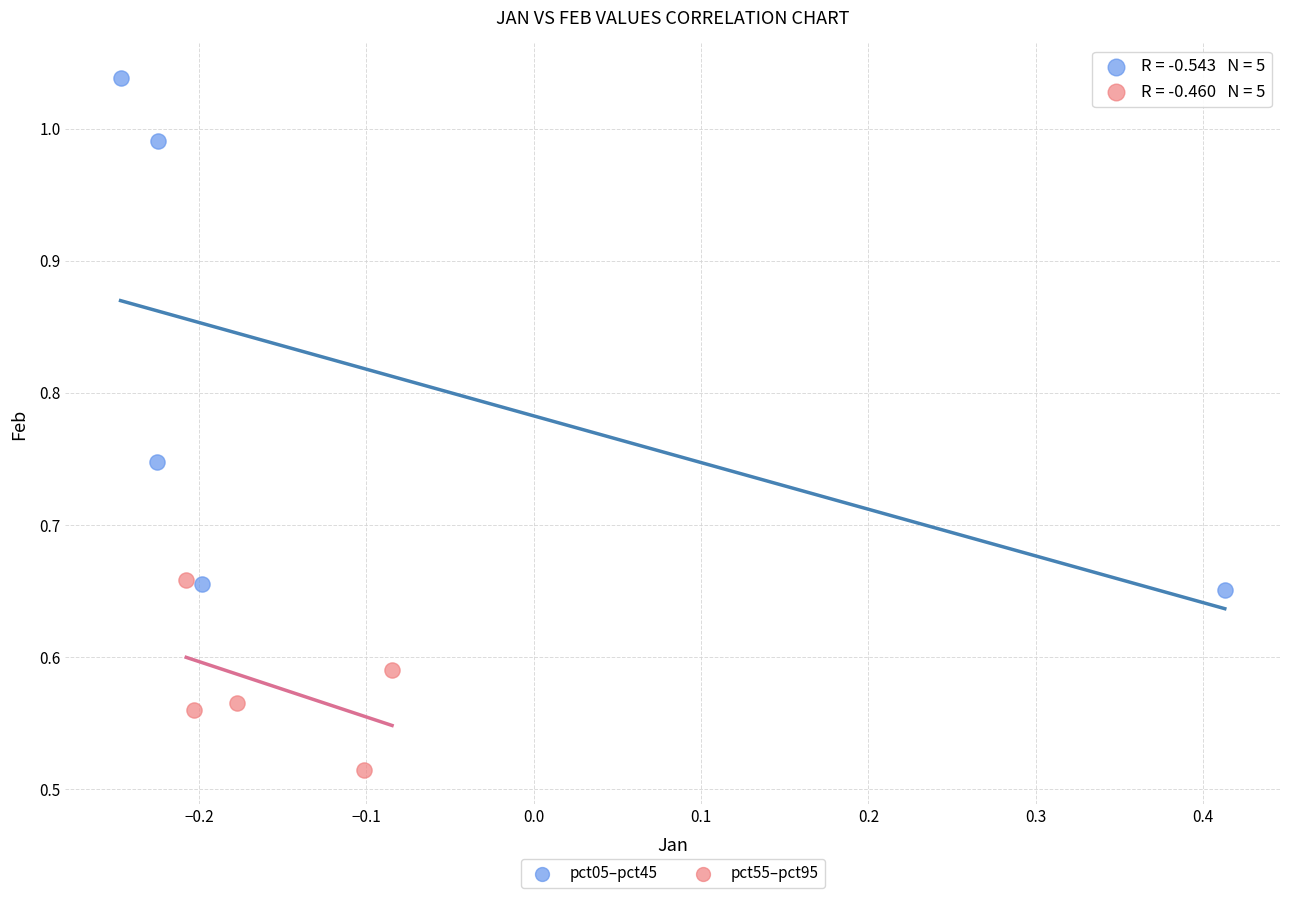

Which series contains the highest Y value?

pct05–pct45